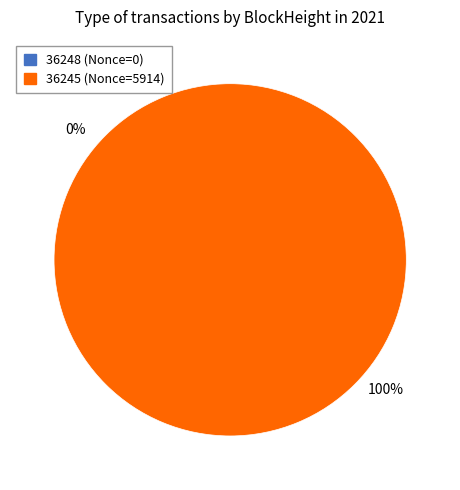

The 36245 slice represents 100% of the pie. True or false?

True